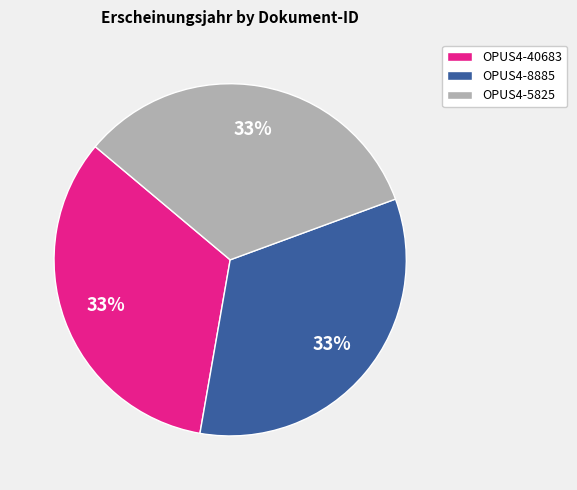

To the nearest percent, what is the average slice percentage?

33%